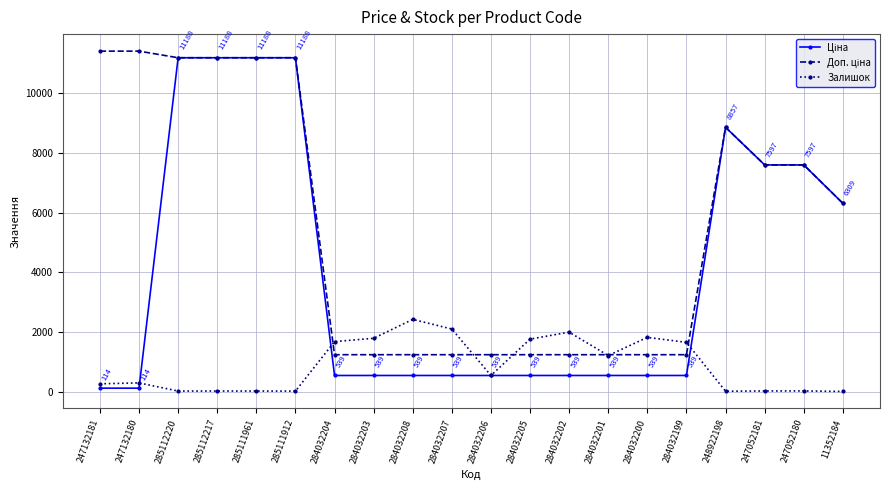

Which category has the highest value in the Залишок series?

284032208